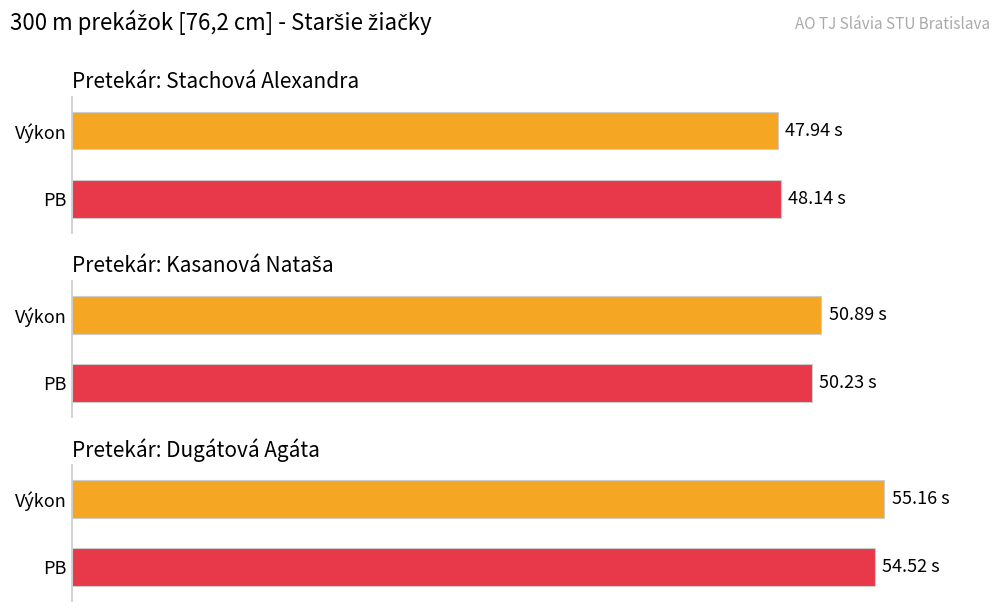

What position from the right is Kasanová Nataša?

2